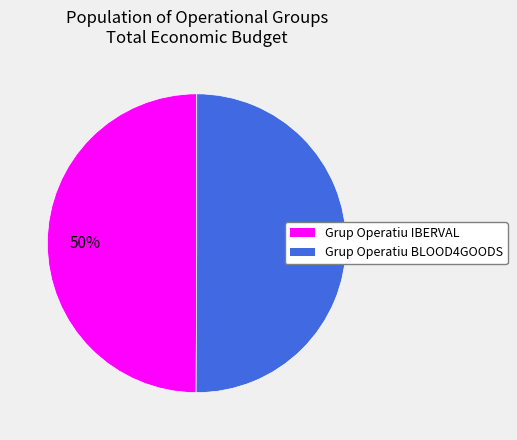

Approximately how many times larger is the value at Grup Operatiu IBERVAL compared to Grup Operatiu BLOOD4GOODS?

1.0